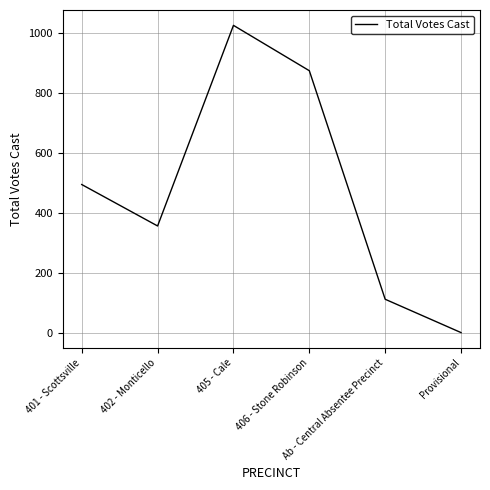

True or false: there are more than 1 points higher than both neighbors.

False